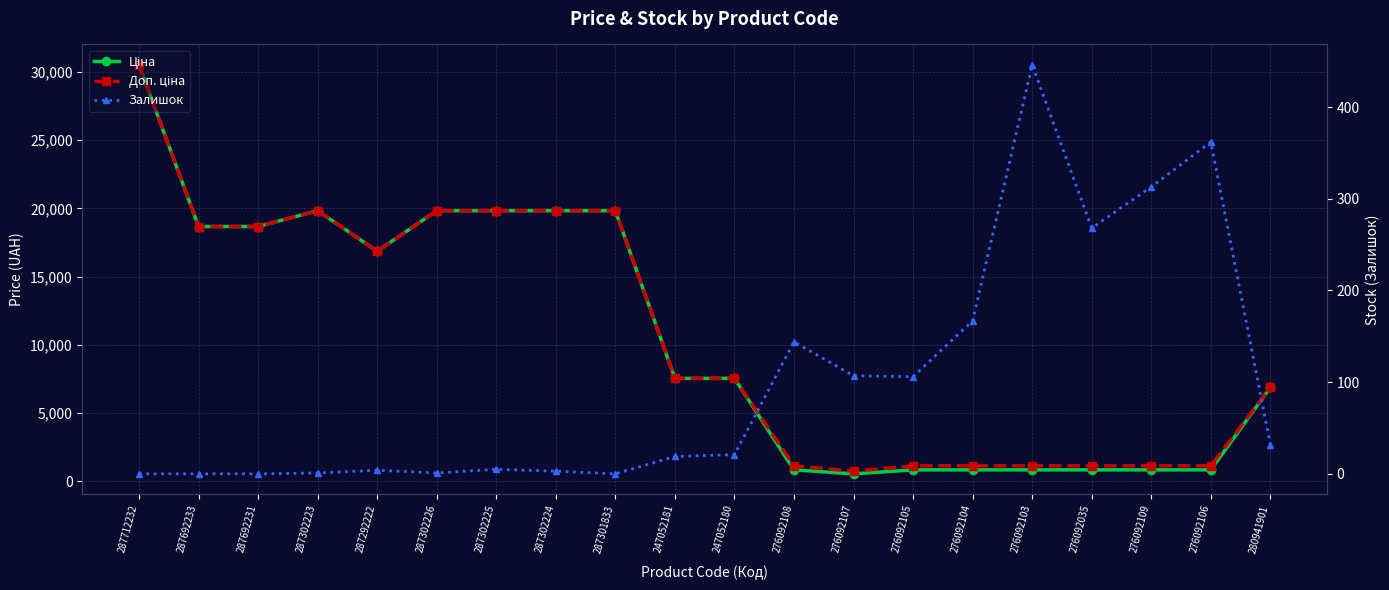

What position from the left is 247052180?

11